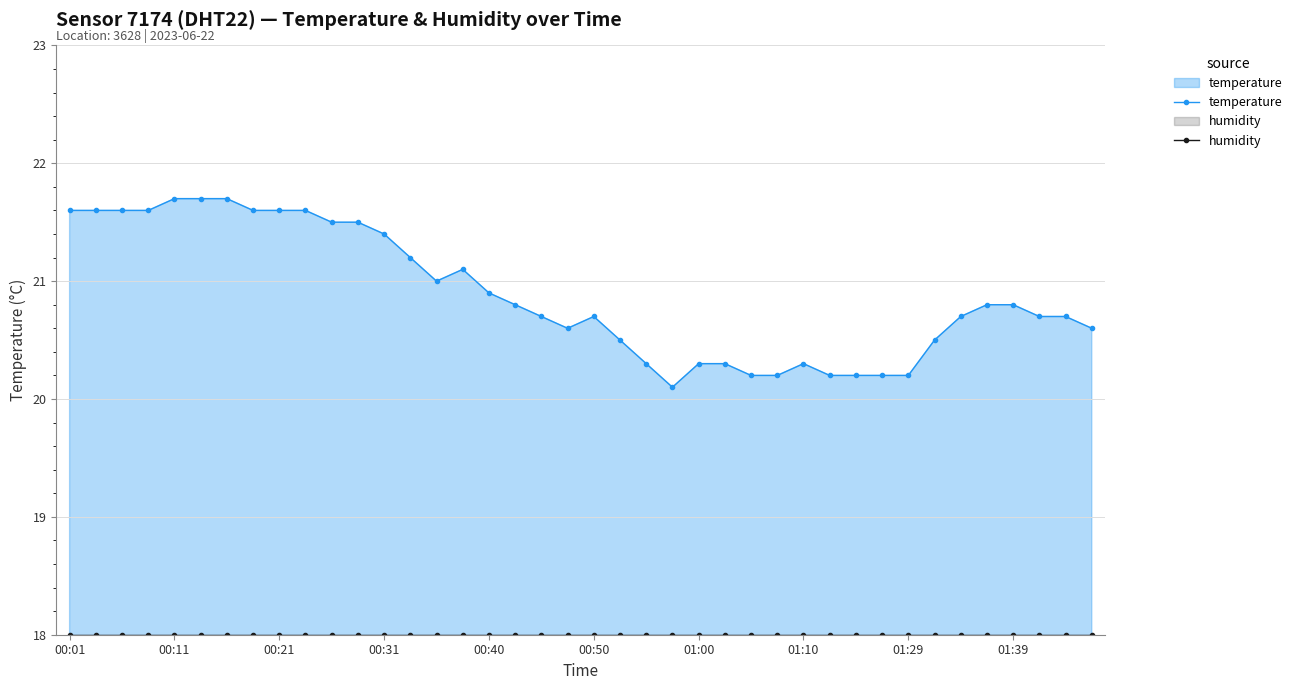

At how many categories does at least one series exceed 19?

40